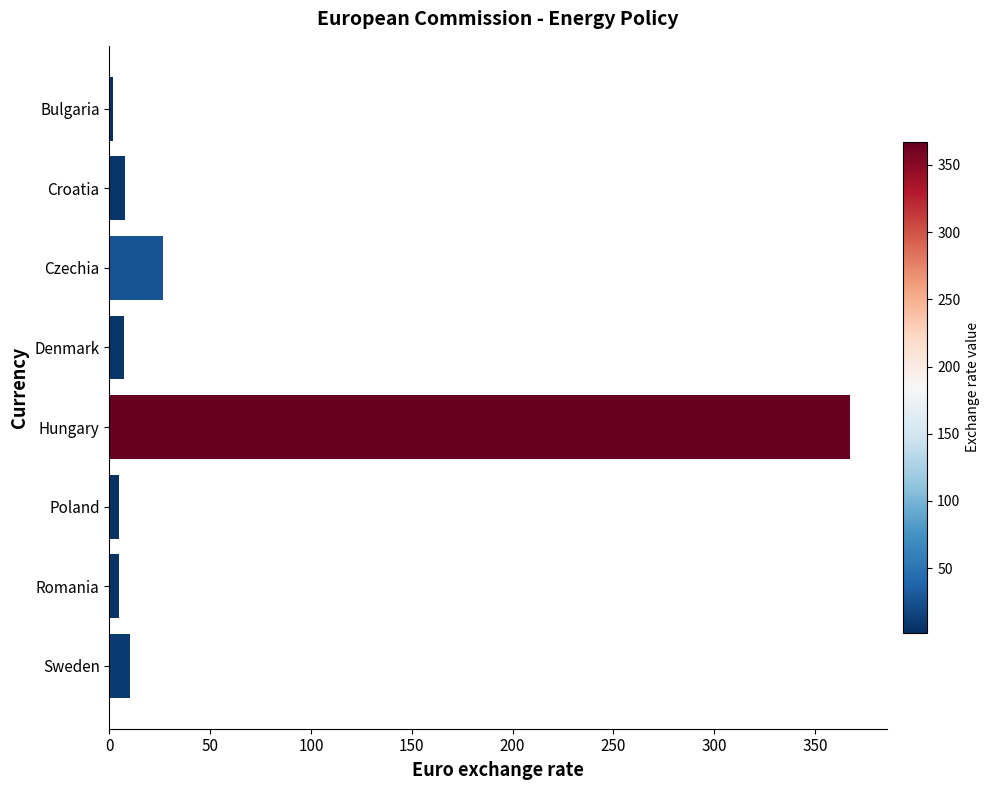

At which label is the value closest to 184?

Czechia